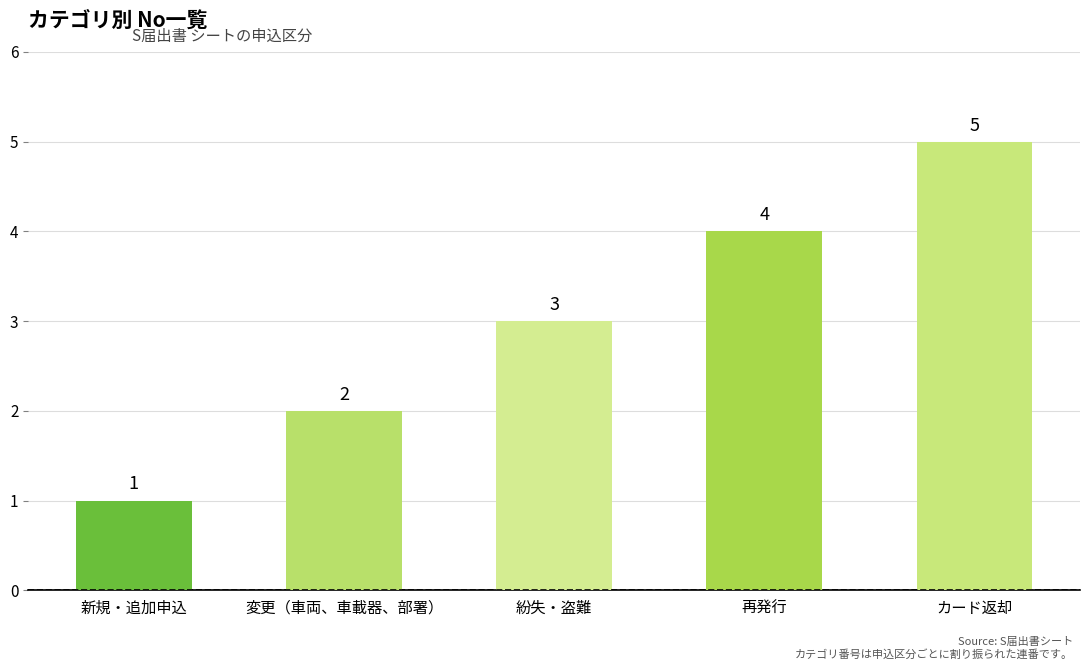

The chart shows a value of 6 at 再発行. True or false?

False